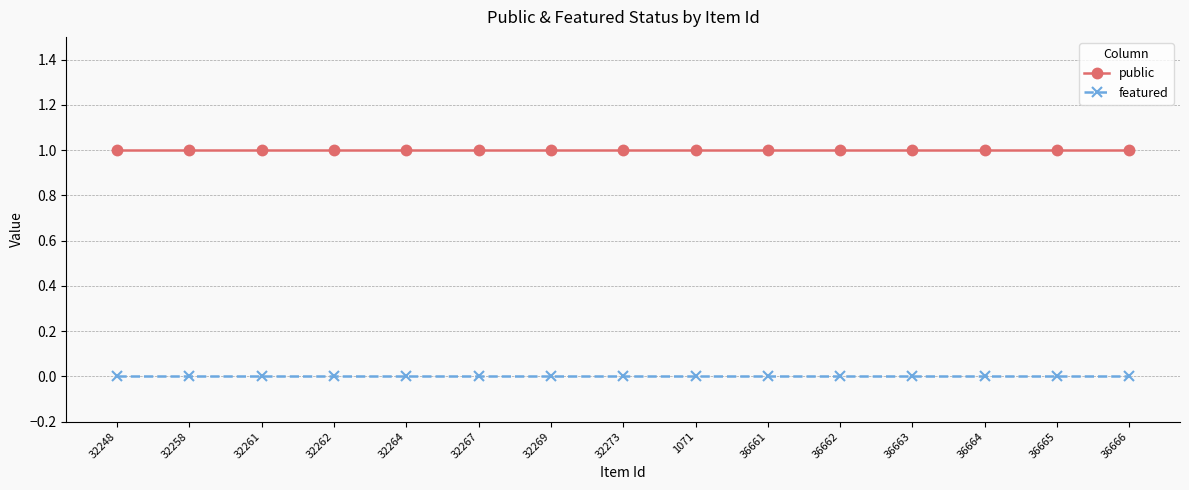

Rank the series at 32264 from lowest to highest value.

featured, public